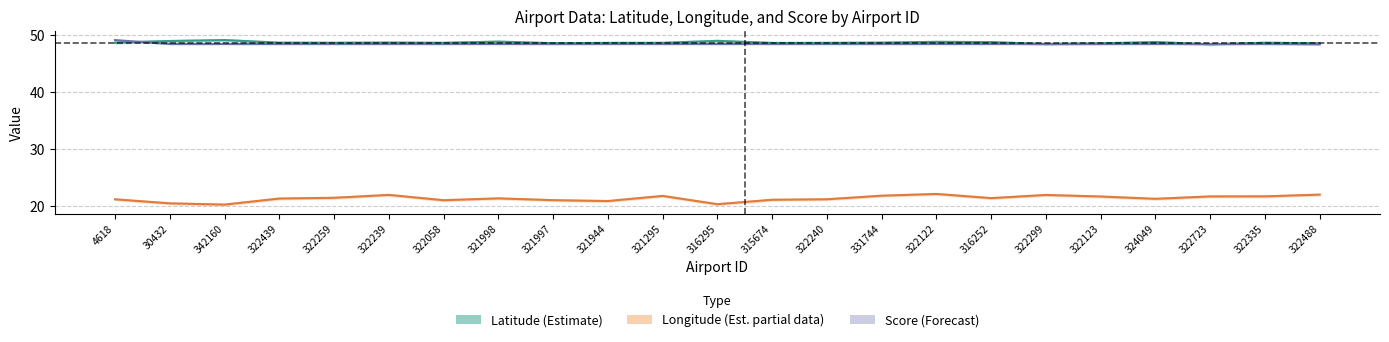

What is the sum of all score values?

1114.1